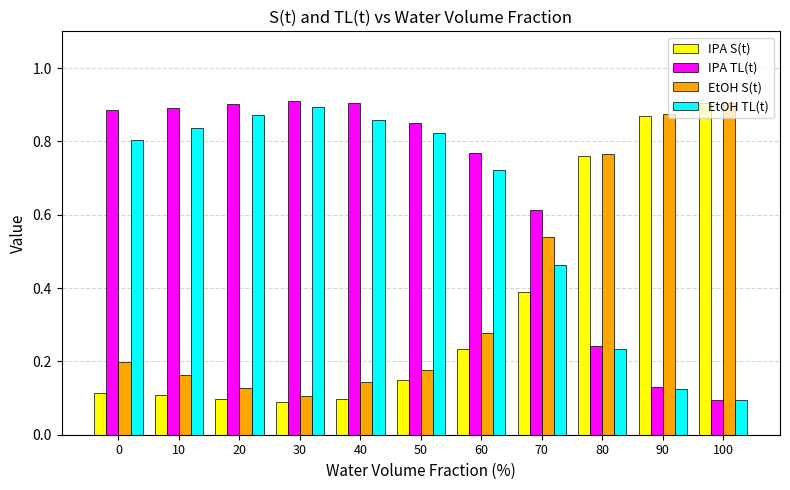

How many EtOH TL(t) values are between 0 and 1?

11